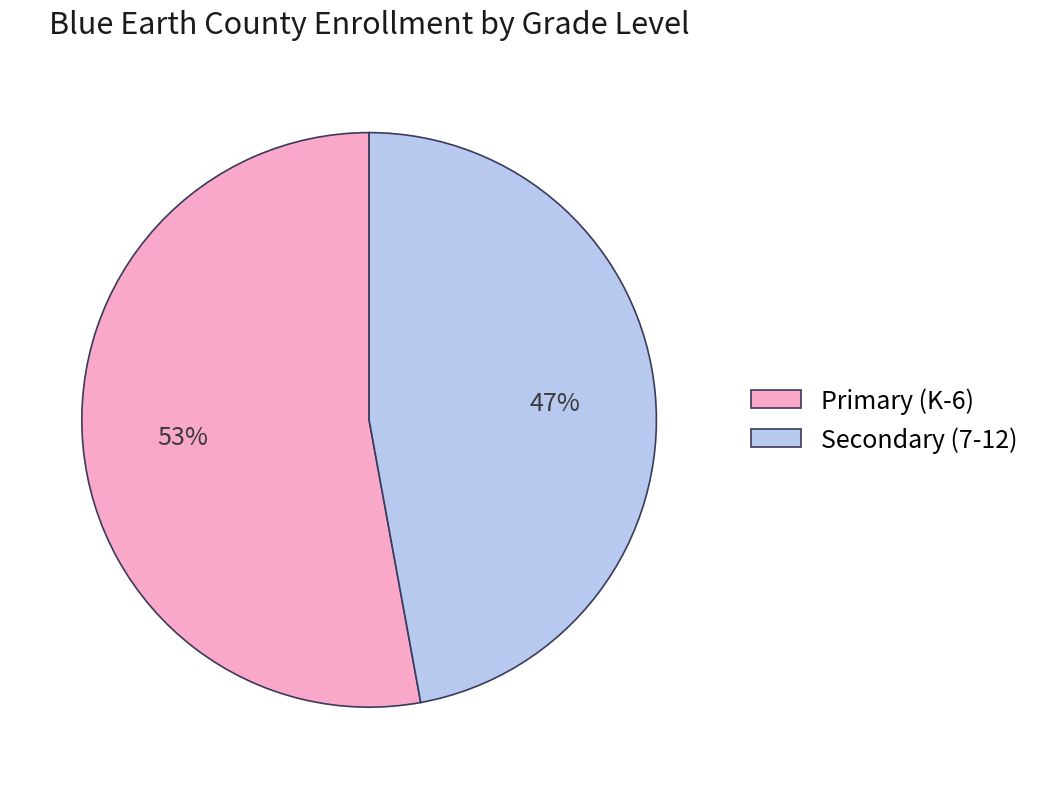

Rank the categories by value from highest to lowest.

Primary (K-6), Secondary (7-12)